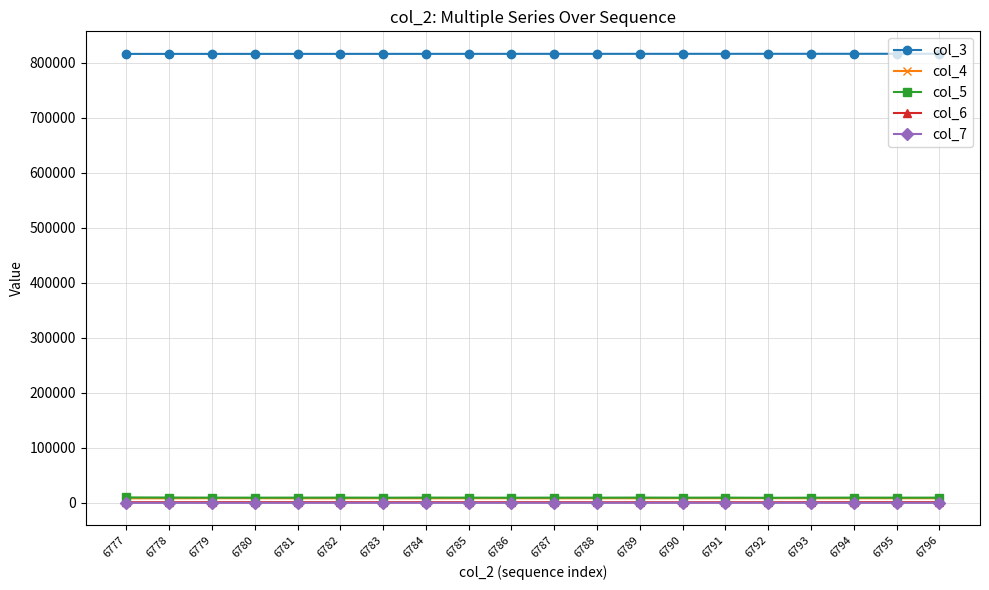

How many lines are shown in the chart?

5